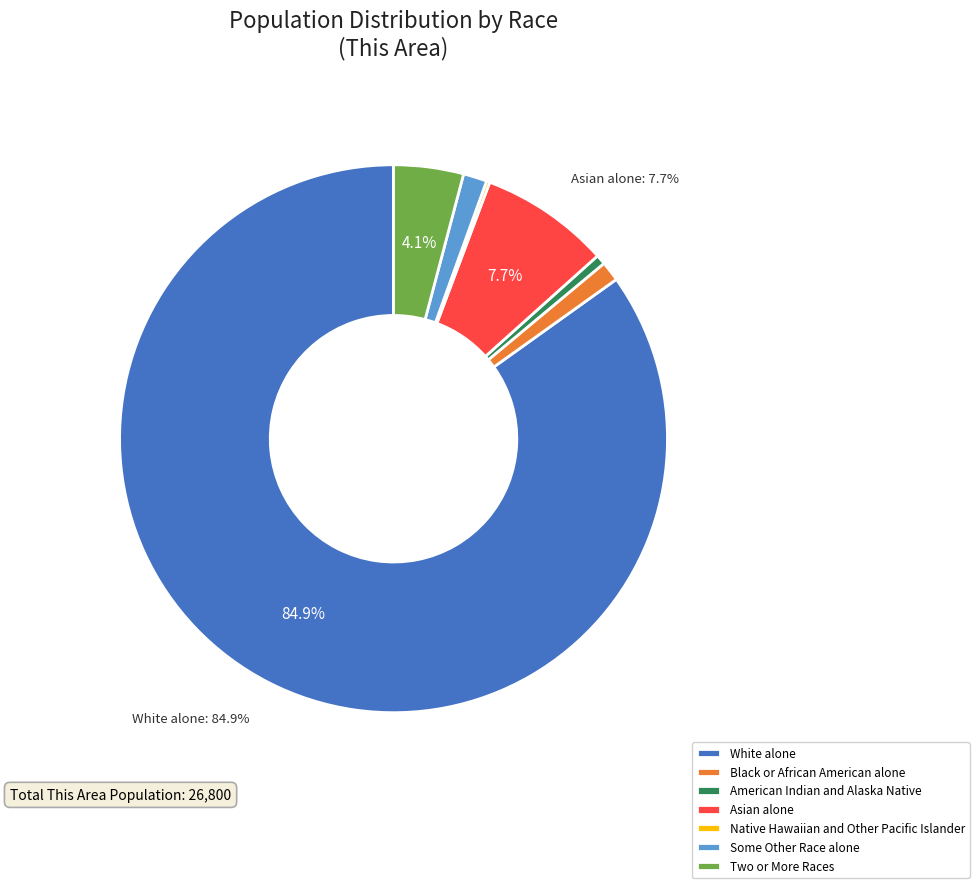

The White alone slice represents 77% of the pie. True or false?

False